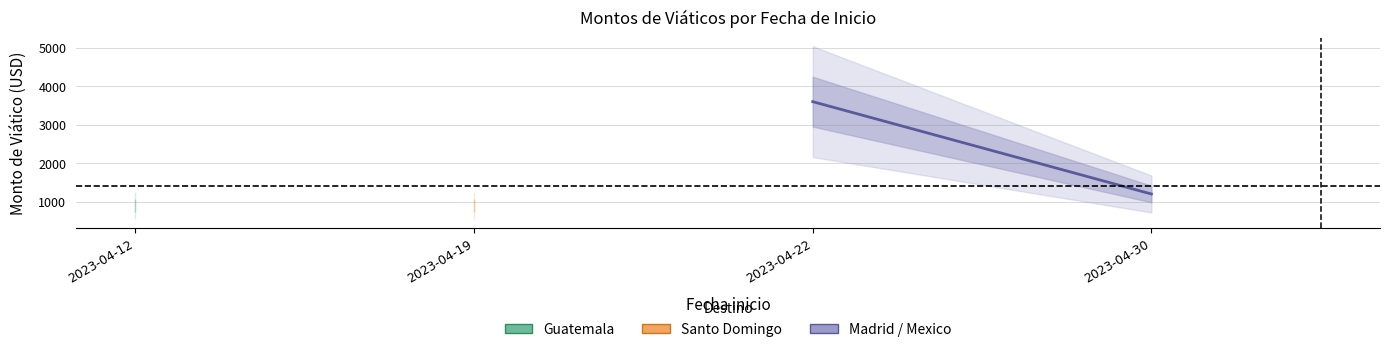

Reading left to right, list all the values displayed in this chart.

2023-04-12=1200	2023-04-12=900	2023-04-19=900	2023-04-19=900	2023-04-22=3600	2023-04-30=1200	2023-04-30=1200